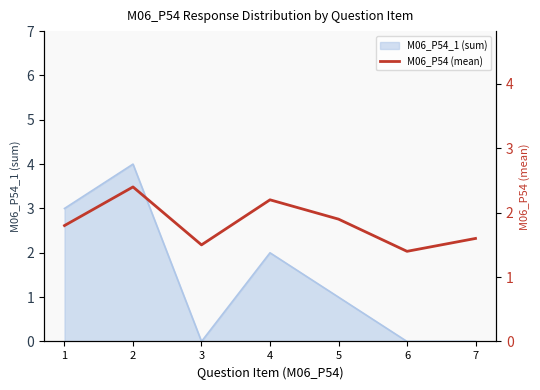

Approximately how many times larger is the value at 7 compared to 1?

0.9